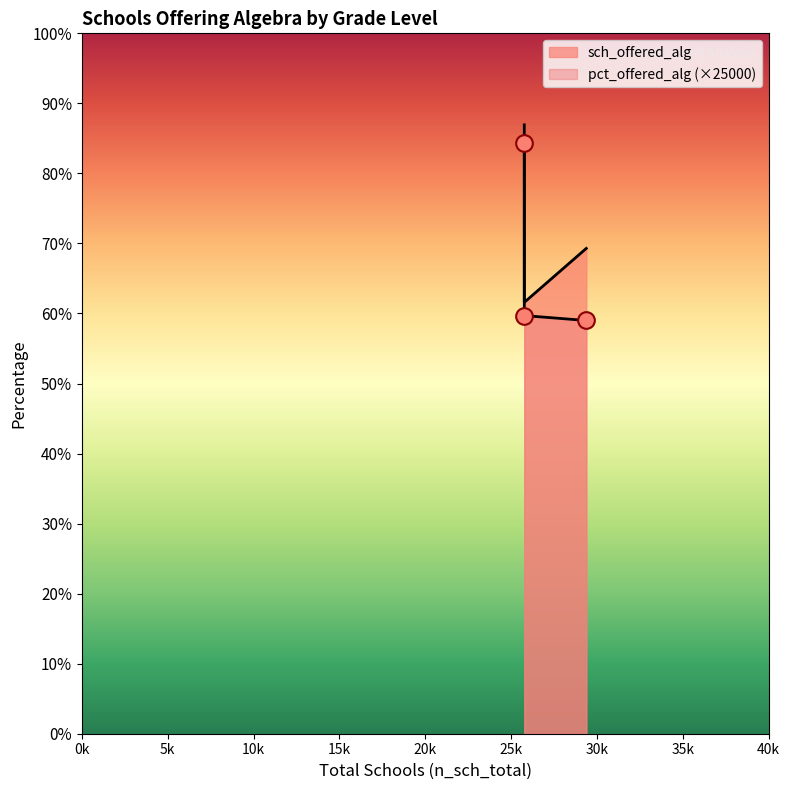

Is the value of sch_offered_alg at 11_or_12 greater than the value of pct_offered_alg at 9_or_10?

Yes